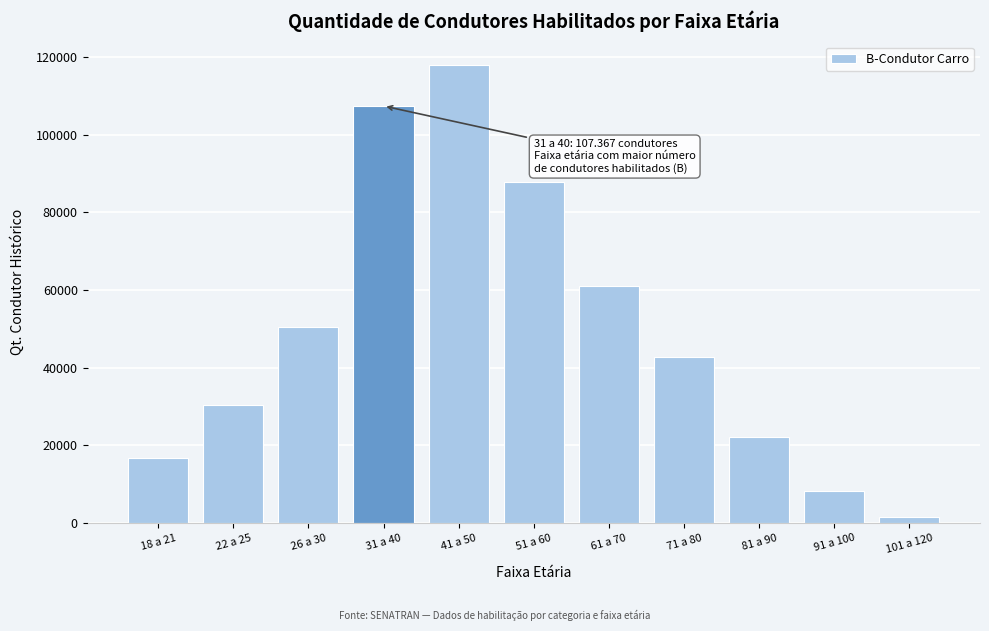

Reading right to left, extract all data points from this chart.

101 a 120=1496	91 a 100=8177	81 a 90=22029	71 a 80=42826	61 a 70=61130	51 a 60=87875	41 a 50=118048	31 a 40=107367	26 a 30=50472	22 a 25=30326	18 a 21=16825